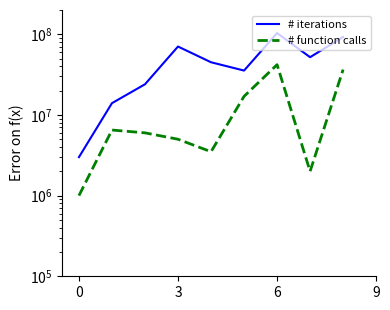

True or false: # function calls and # iterations intersect in this chart.

False